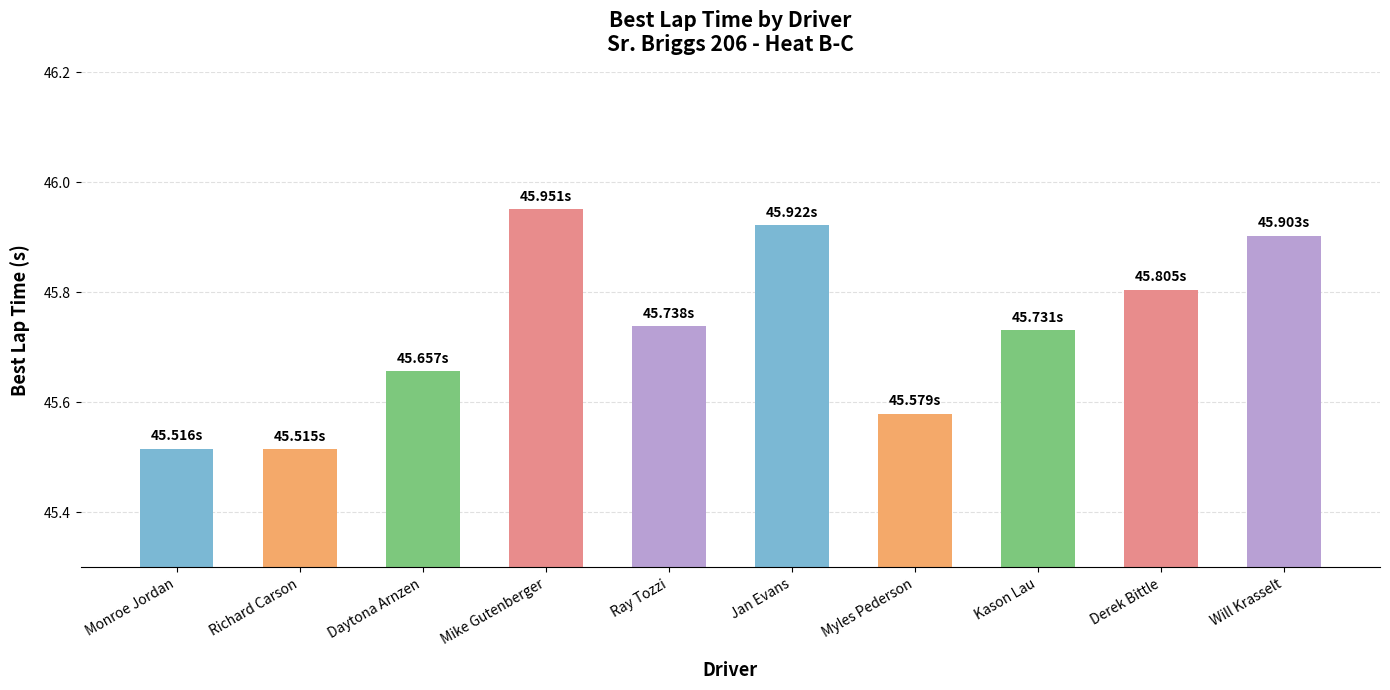

What is the difference between the values at Richard Carson and Mike Gutenberger?

0.4